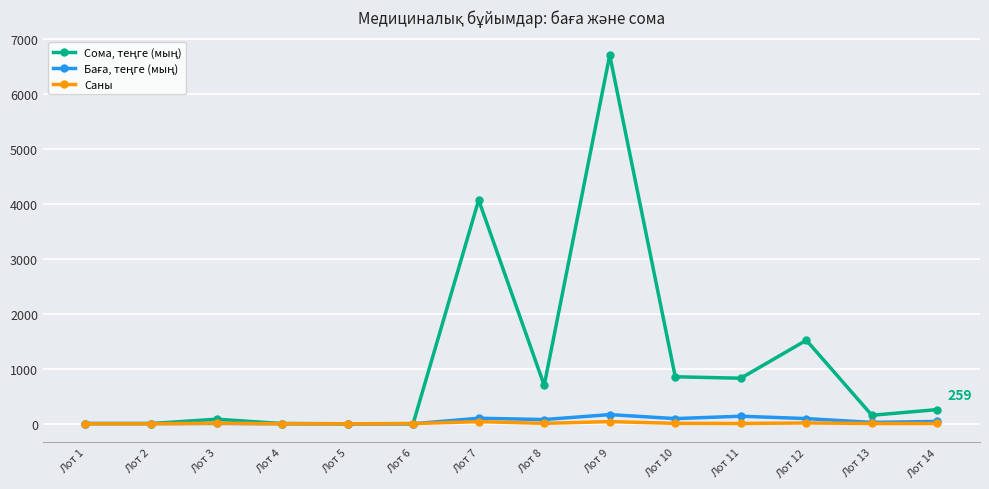

How many series are shown in this chart?

3